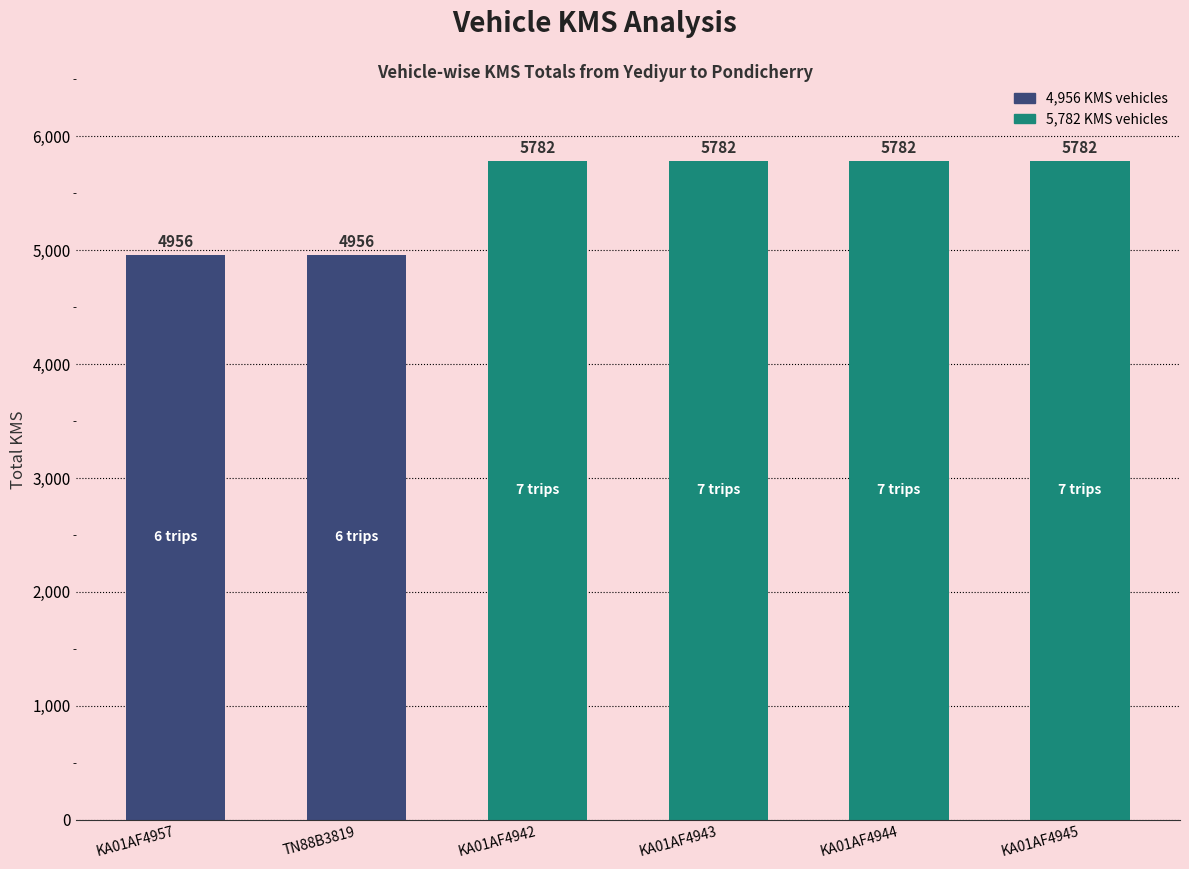

What position from the left is KA01AF4942?

3